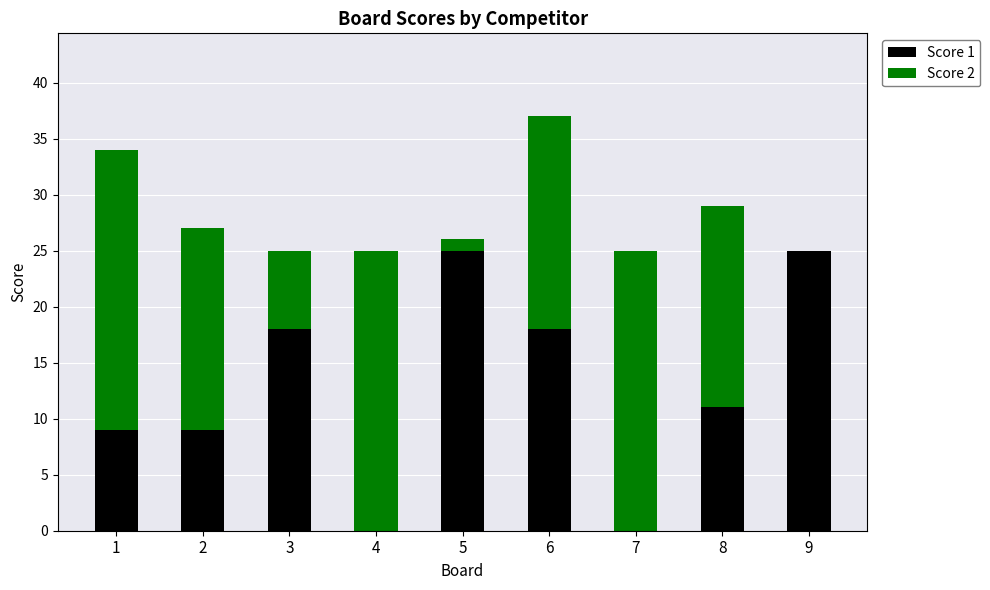

The value of Score 1 at 9 is 44. True or false?

False